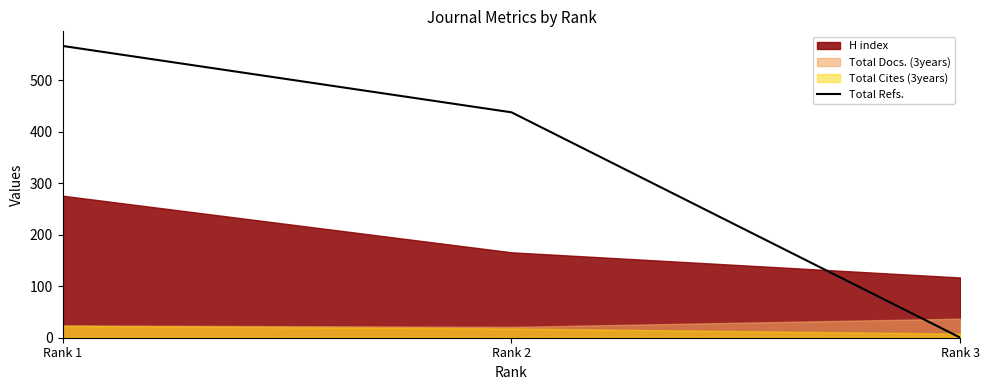

Where is the data nearest to the value 283?

Rank 2